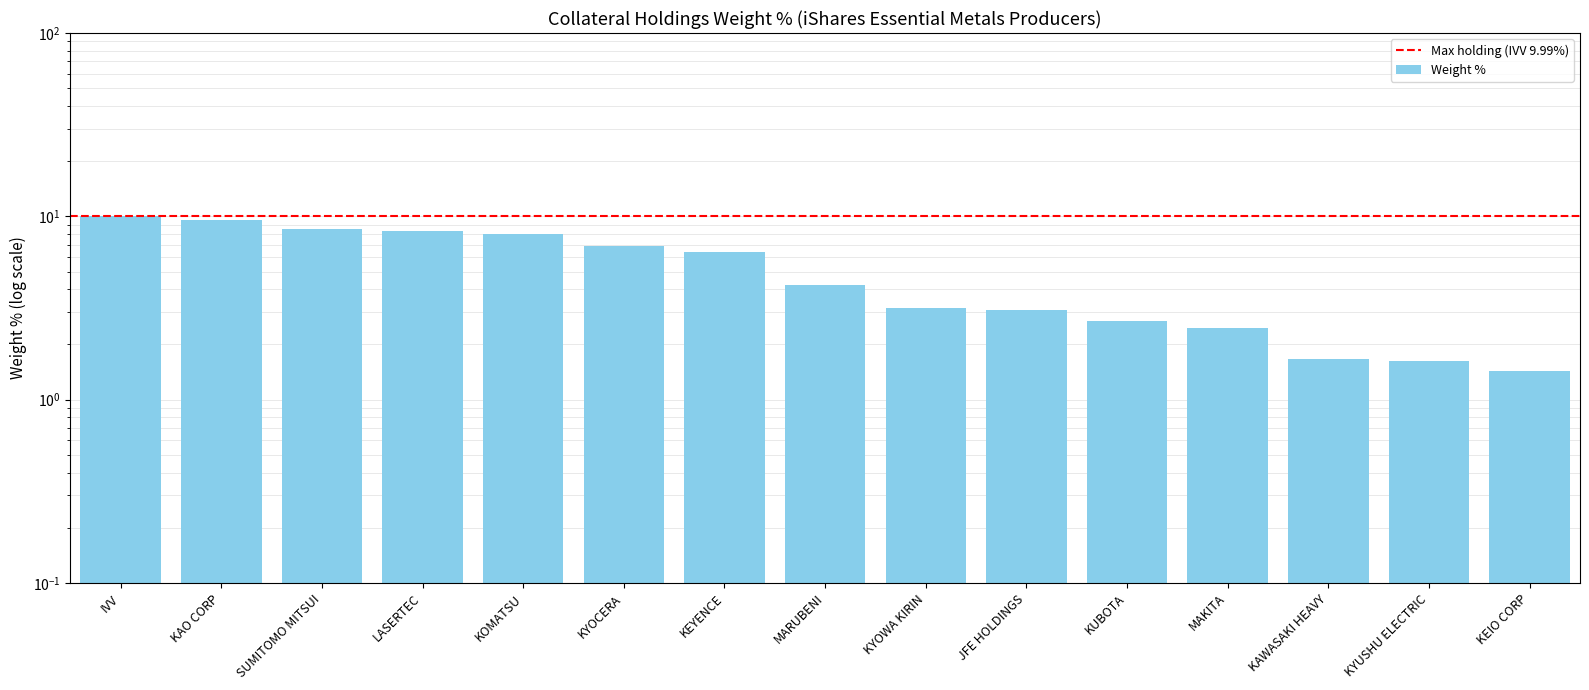

Which has a higher value, SUMITOMO MITSUI or KYOWA KIRIN?

SUMITOMO MITSUI